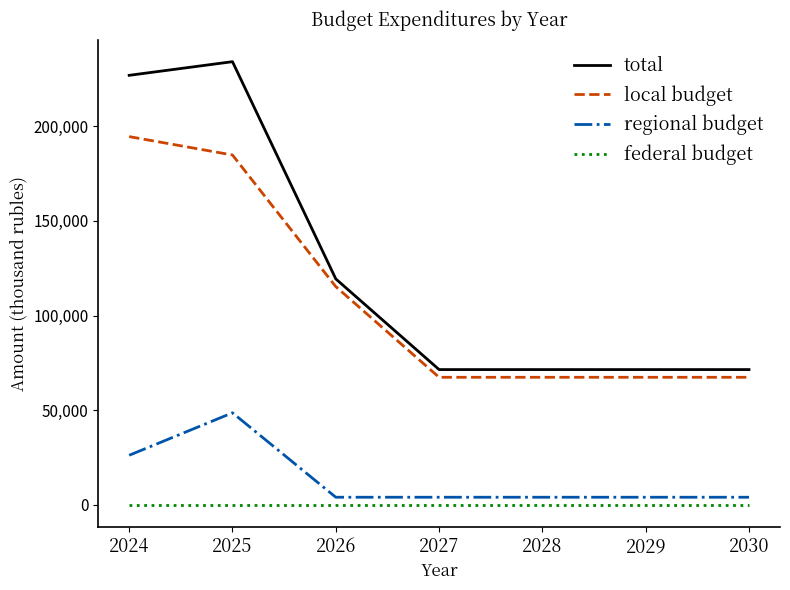

The value of local budget at 2025 is 121304.0. True or false?

False